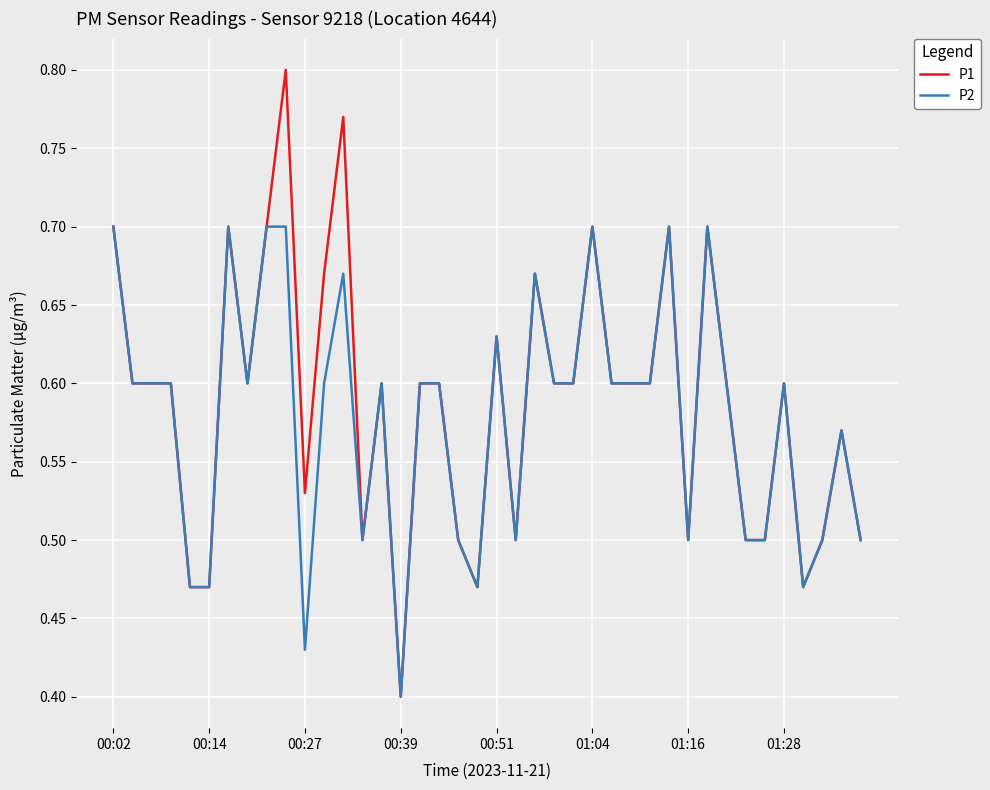

List the series in order of their peak value, highest first.

P1, P2